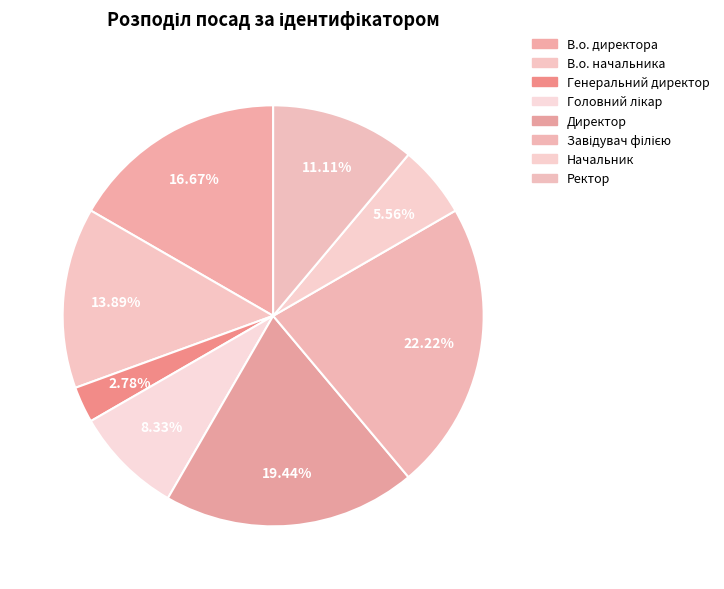

Count the number of slices in the pie.

8